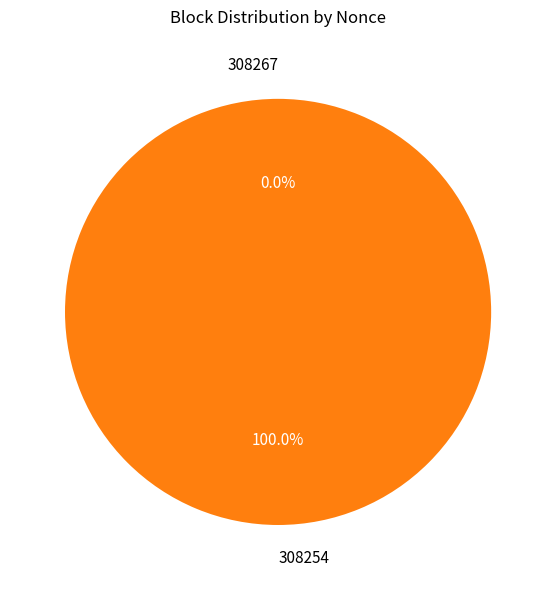

Between 308254 and 308267, which is larger?

308254